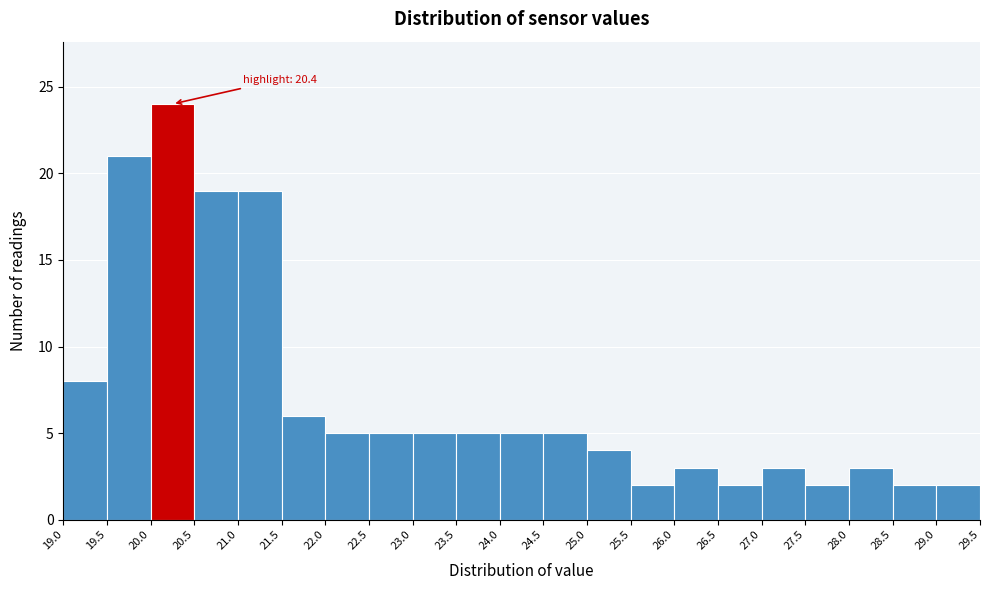

Over which range of the x-axis is the bar tallest?

20.0 to 20.5